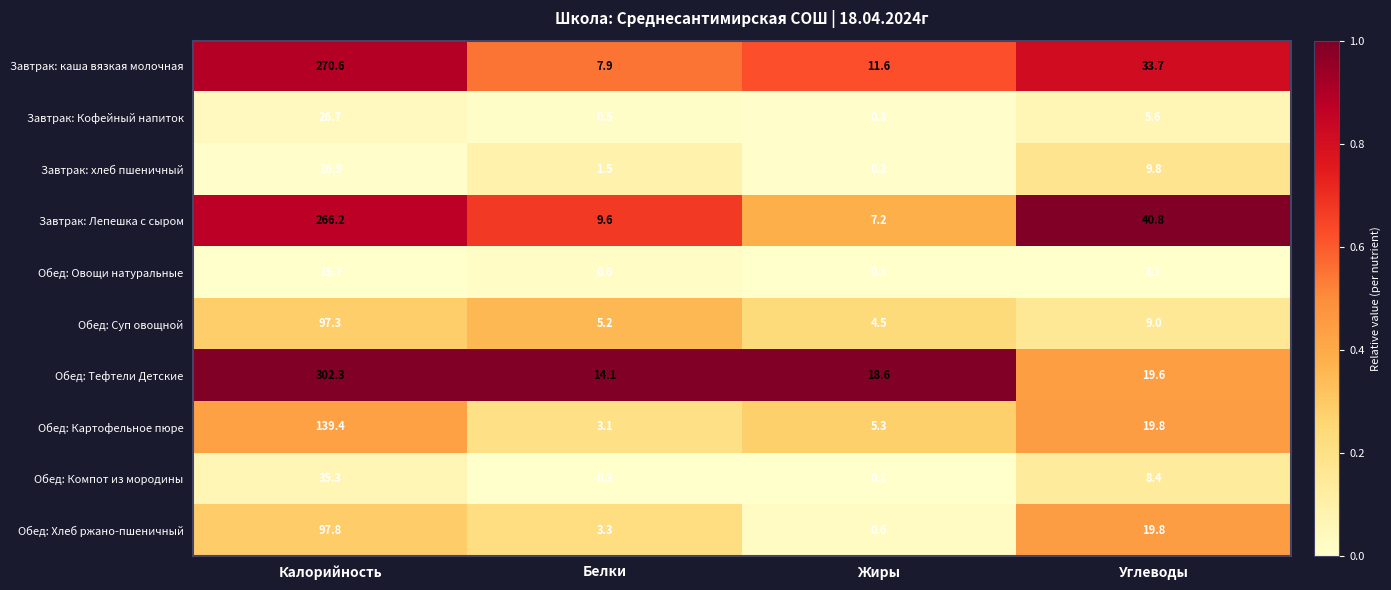

True or false: Завтрак: каша вязкая молочная has a value of 3.8 at Жиры.

False